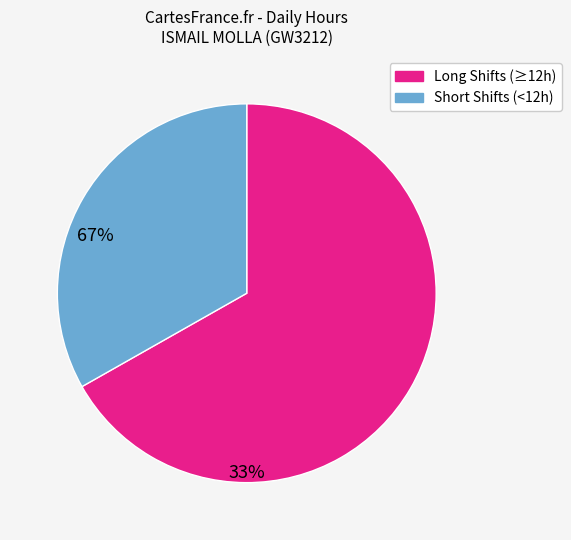

Does any single category account for the majority?

Yes